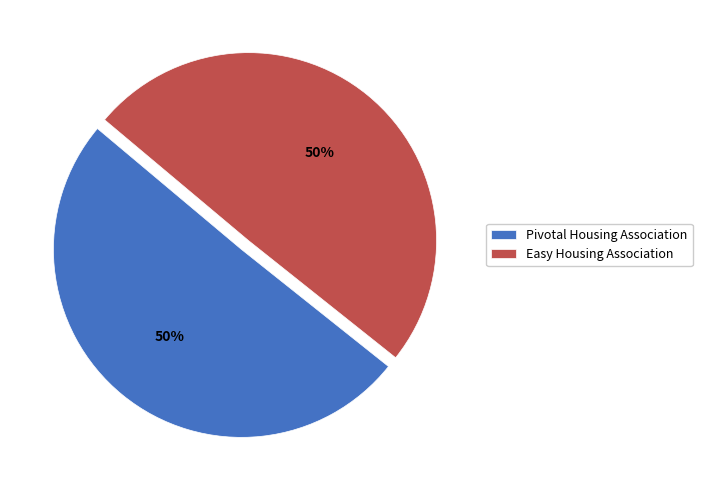

What percentage is the Pivotal Housing Association slice, to the nearest percent?

50%